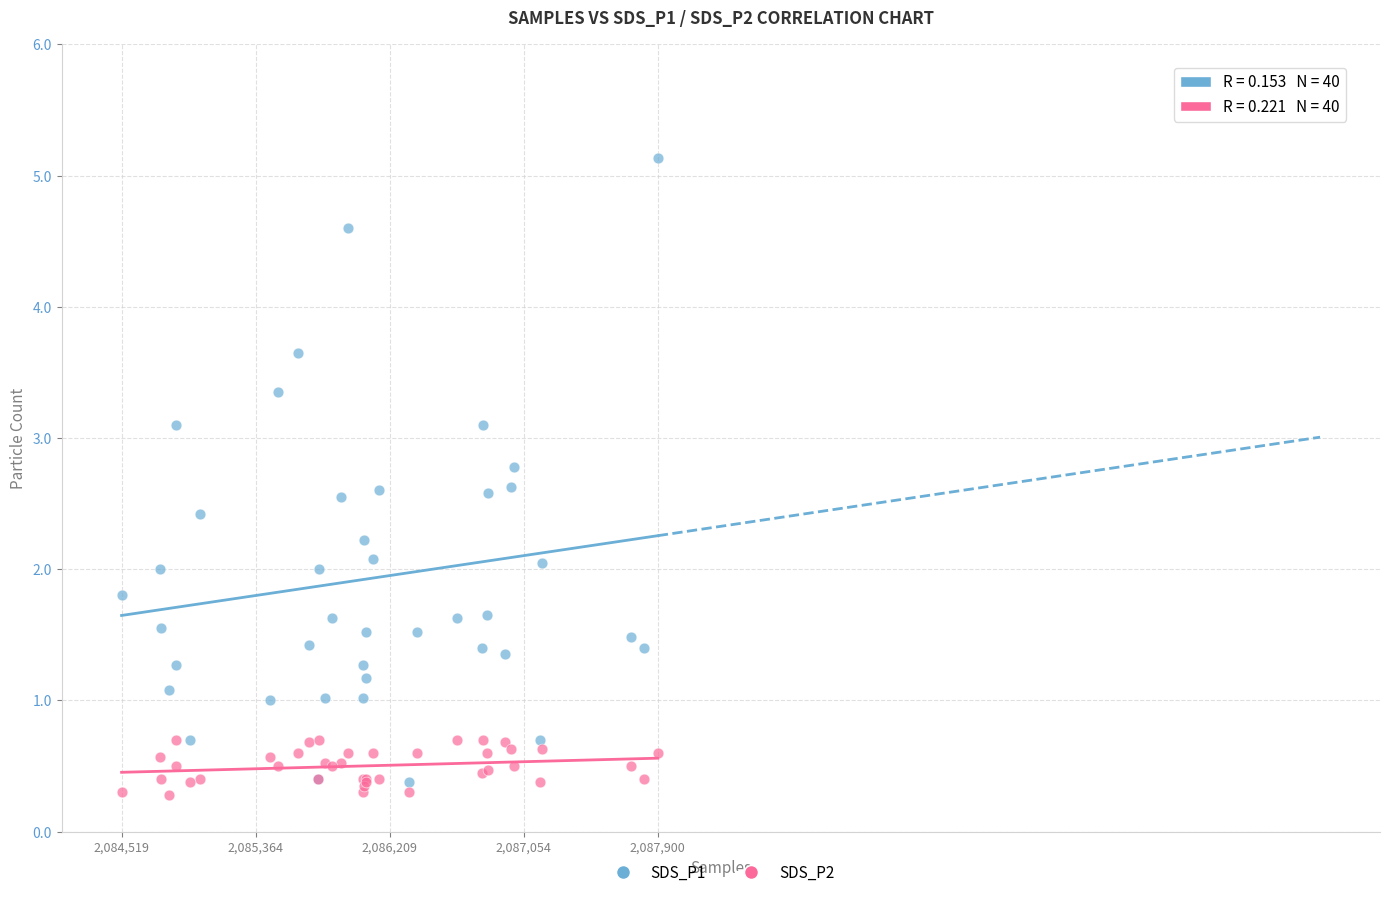

Which series has the widest spread of Y values?

SDS_P1